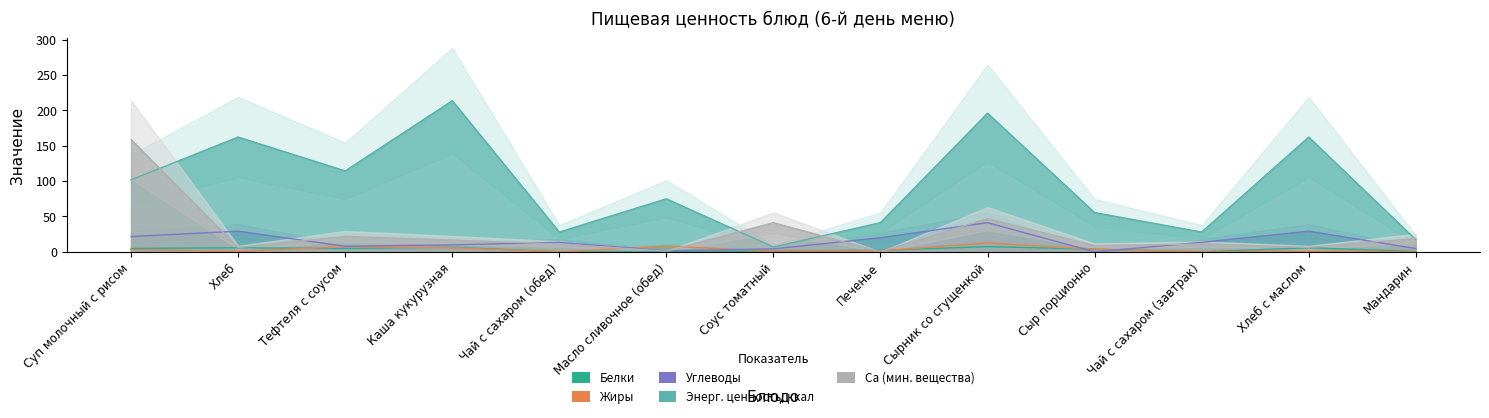

At which label does Жиры reach its peak?

Сырник со сгущенкой